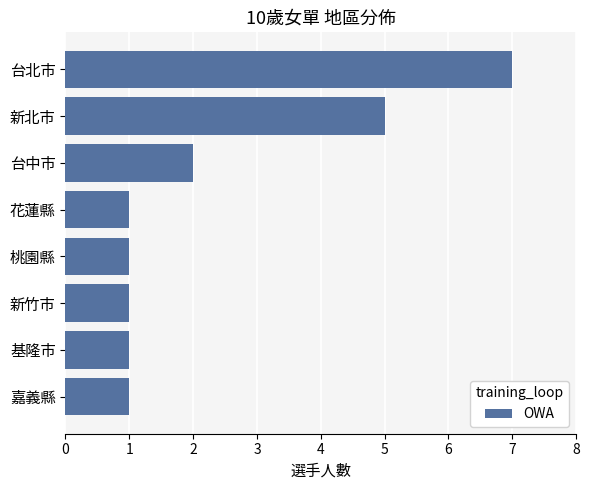

What is the greatest value displayed?

7